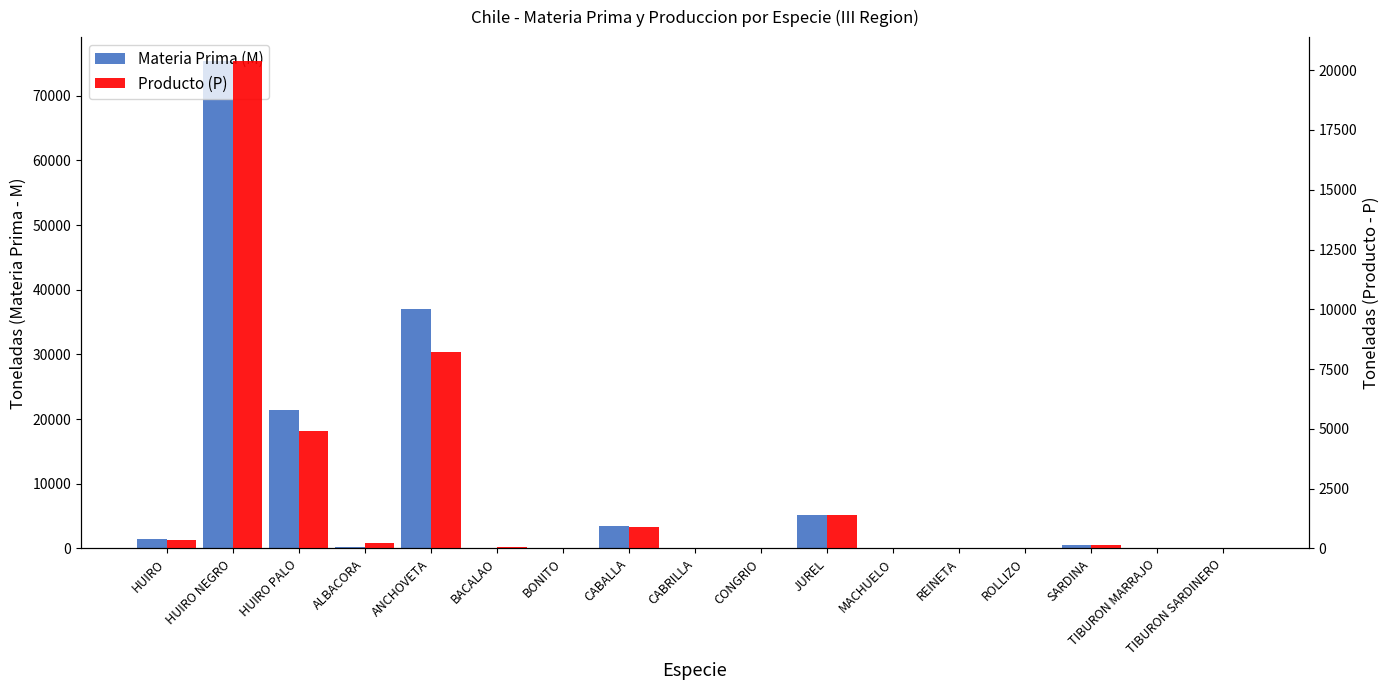

What is the value of the Producto (P) bar at the 1st from the left?

350